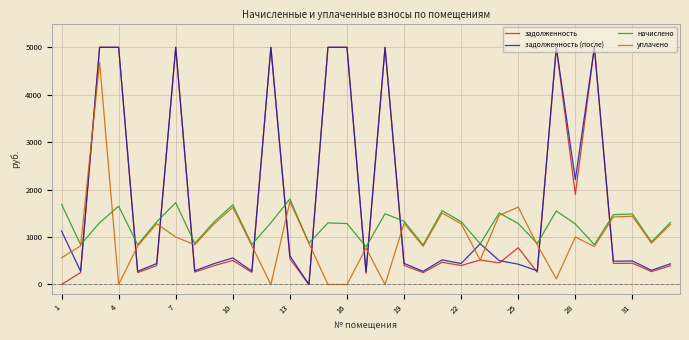

Count the number of data series in this chart.

4